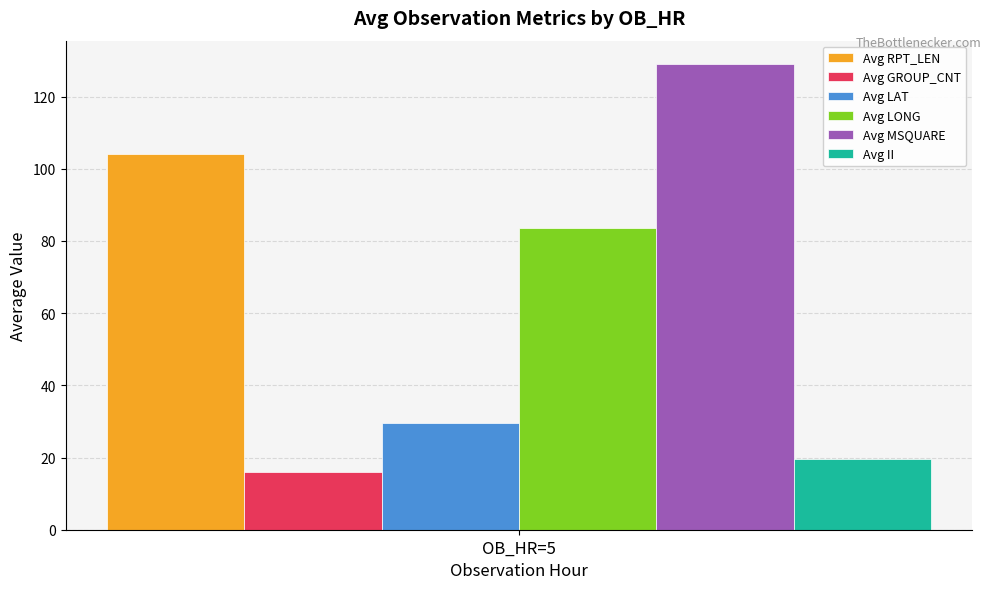

What value does the Avg GROUP_CNT series have at OB_HR=5?

16.1